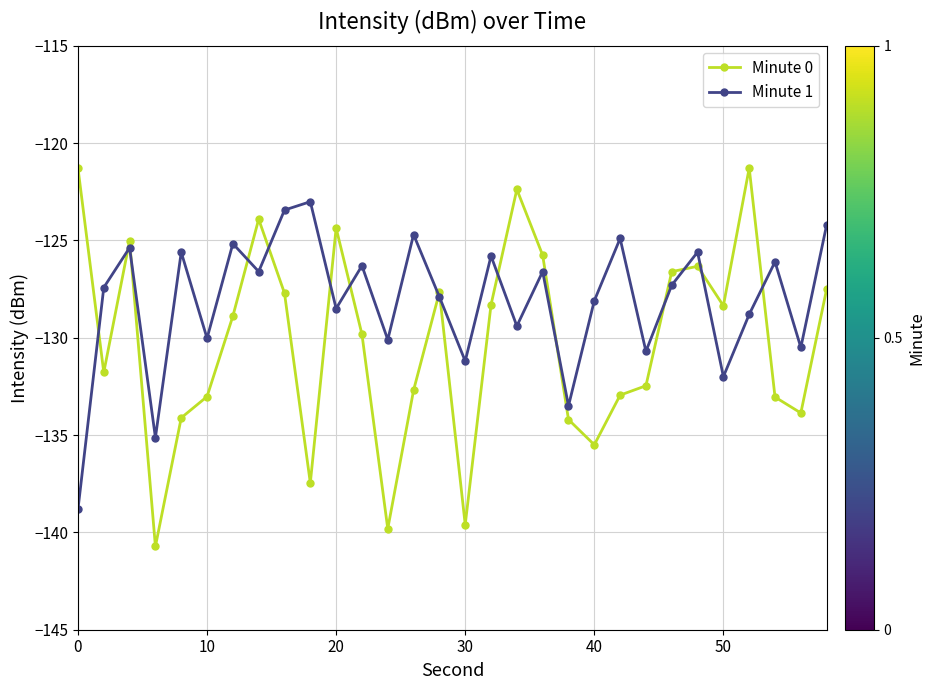

Which series has the largest range (max minus min)?

Minute 0